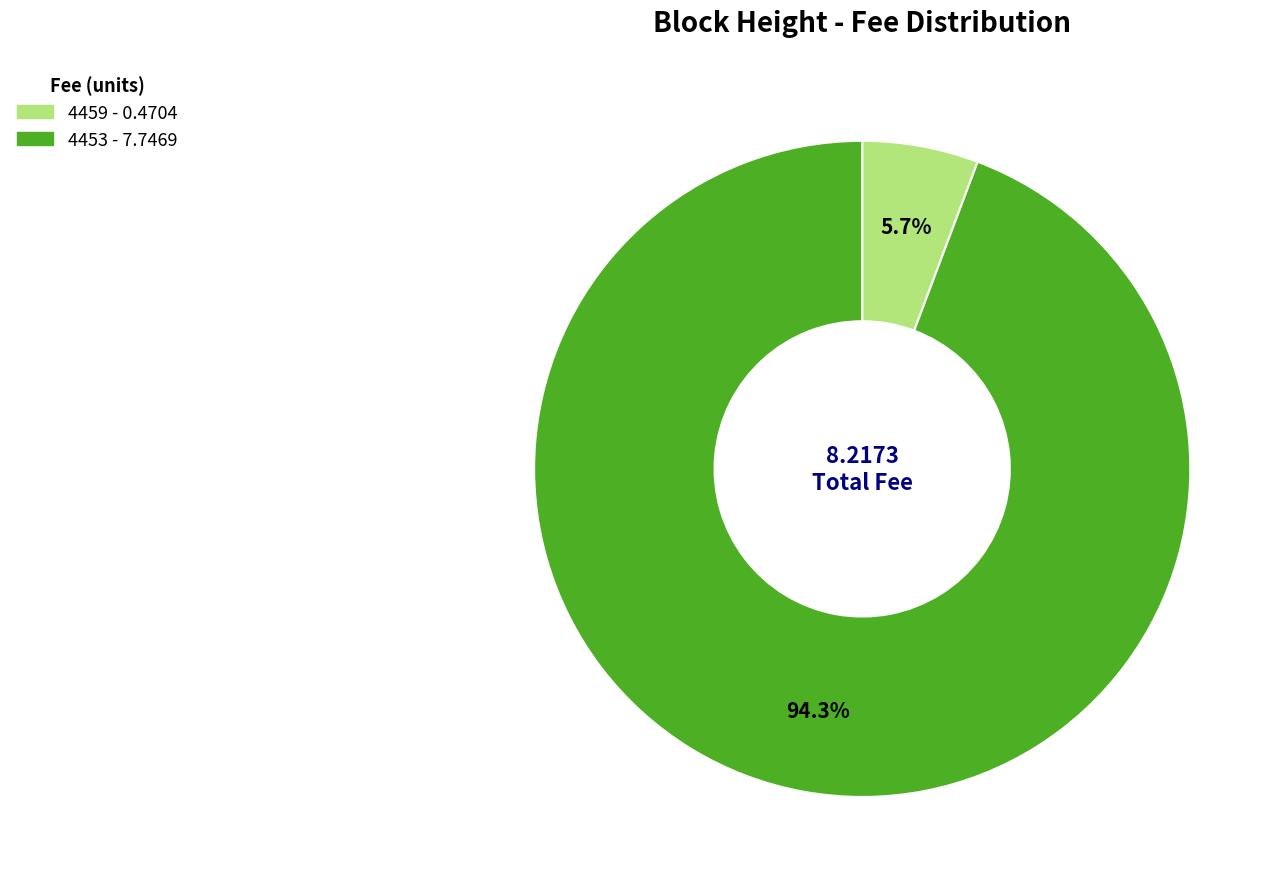

To the nearest percent, what percentage of the pie is 4453?

94%